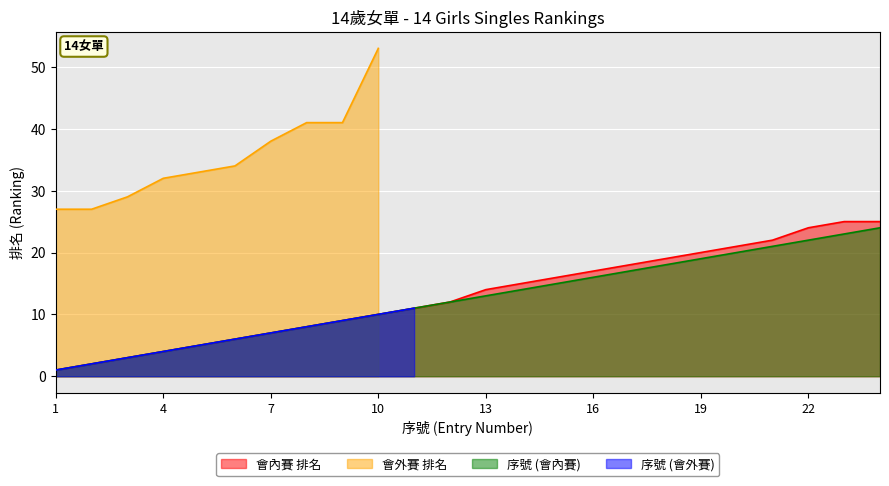

Is it true that 會內賽 排名 equals 8 at 16?

False